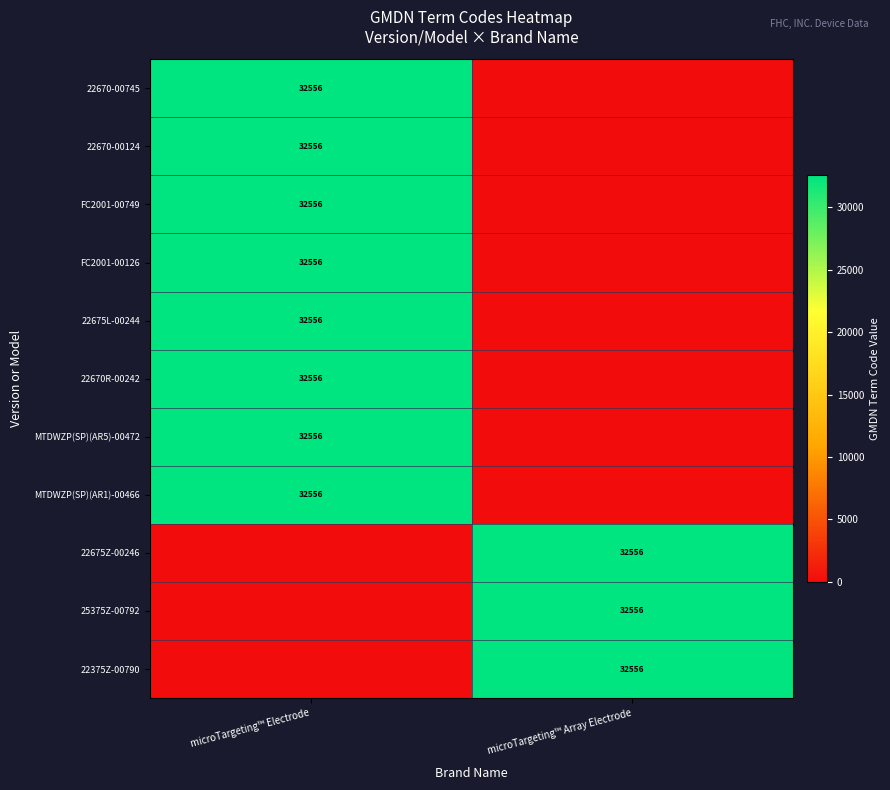

The 22675Z-00246 series shows 32556 at microTargeting™ Array Electrode. True or false?

True